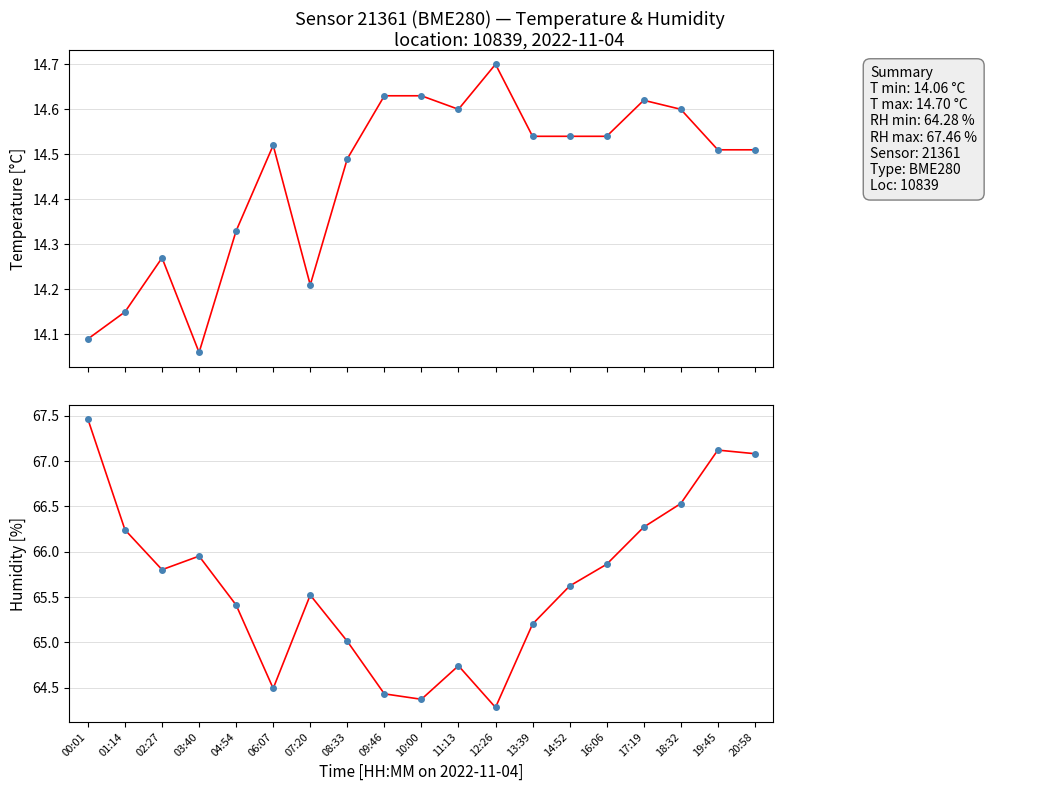

Where does the humidity series first go above 65?

00:01